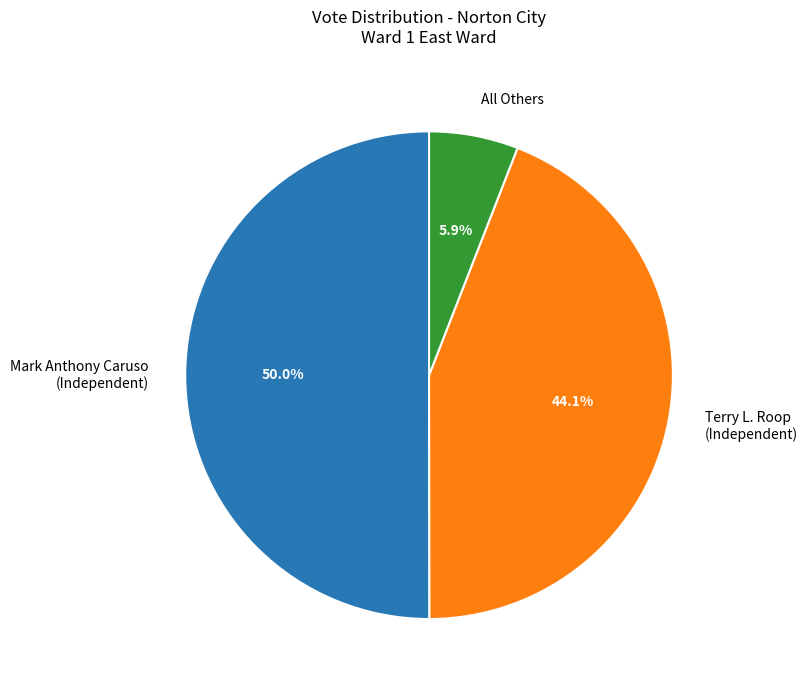

To the nearest percent, what portion does All Others represent?

6%